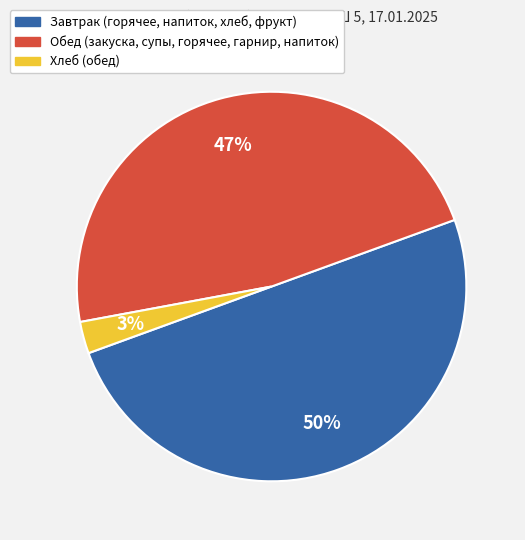

How many segments does this pie chart have?

3